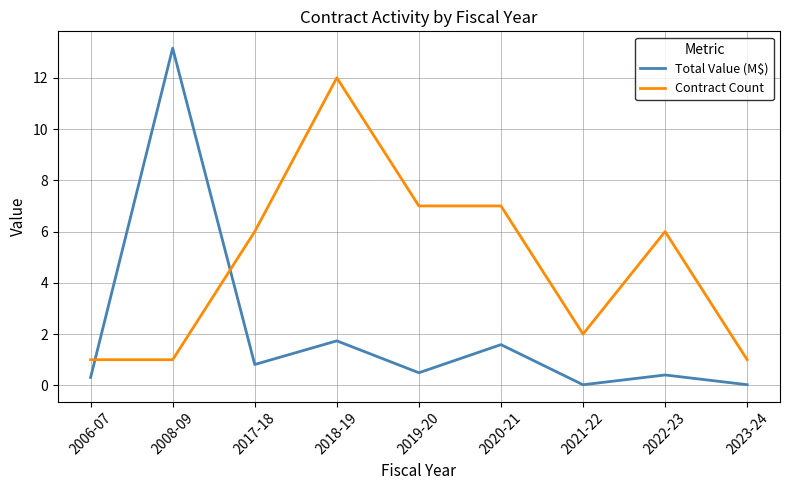

What is the spread (max minus min) of values at 2008-09?

12.2